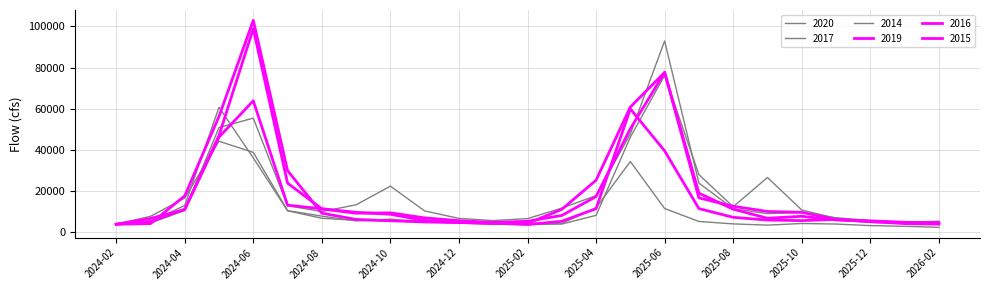

How many lines are shown in the chart?

6